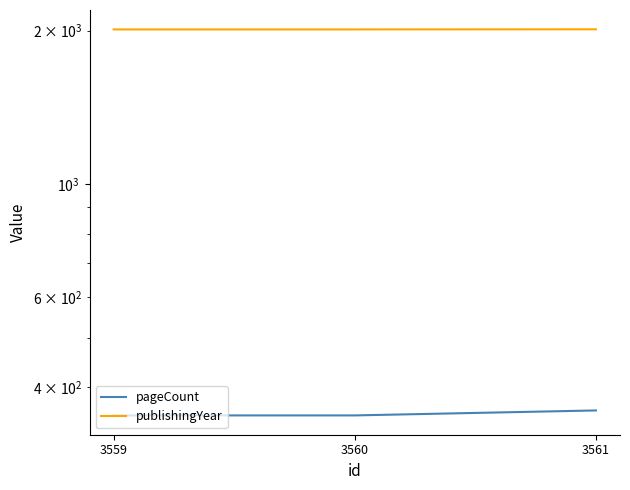

What are all the series names shown in the legend?

pageCount, publishingYear